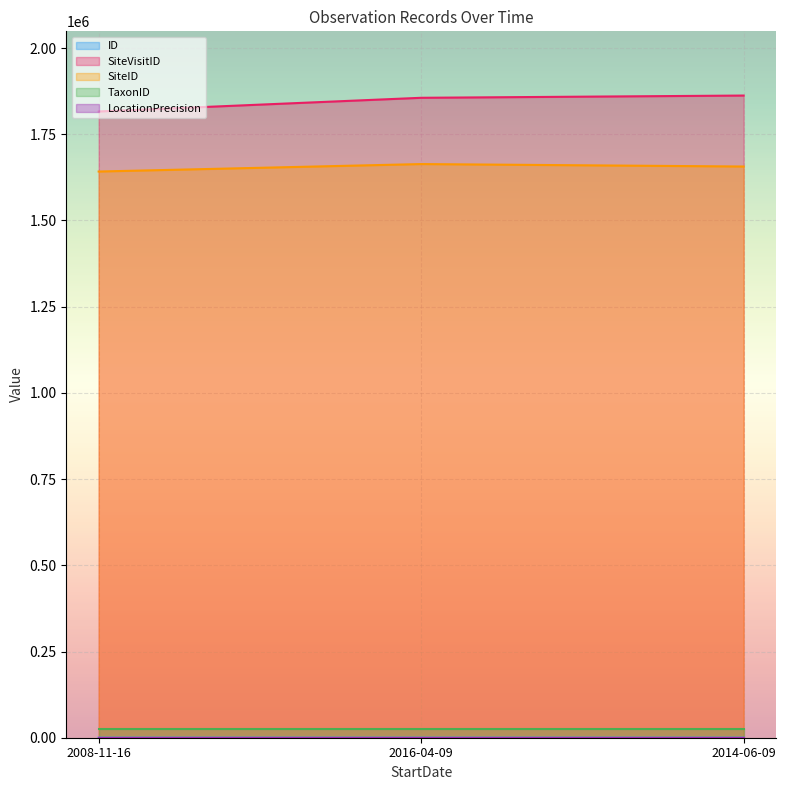

Count the SiteVisitID values in the range 1815998 to 1862182.

3